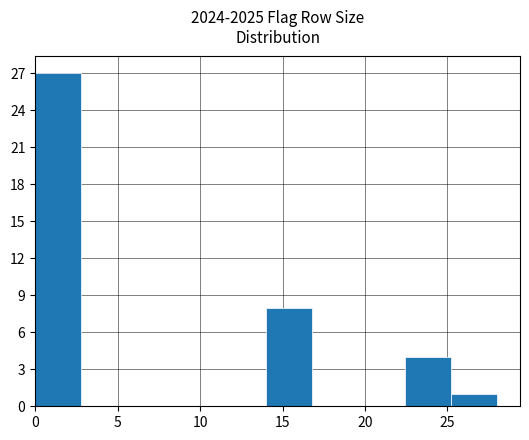

Reading left to right, list every bar in this chart as the range it spans on the x-axis followed by its height. Neither the bar edges nor the heights are printed on the chart, so give them approximately, as read against the axes.

0.0 to 2.8: 27
2.8 to 5.6: 0
5.6 to 8.4: 0
8.4 to 11.2: 0
11.2 to 14.0: 0
14.0 to 16.8: 8
16.8 to 19.6: 0
19.6 to 22.4: 0
22.4 to 25.2: 4
25.2 to 28.0: 1